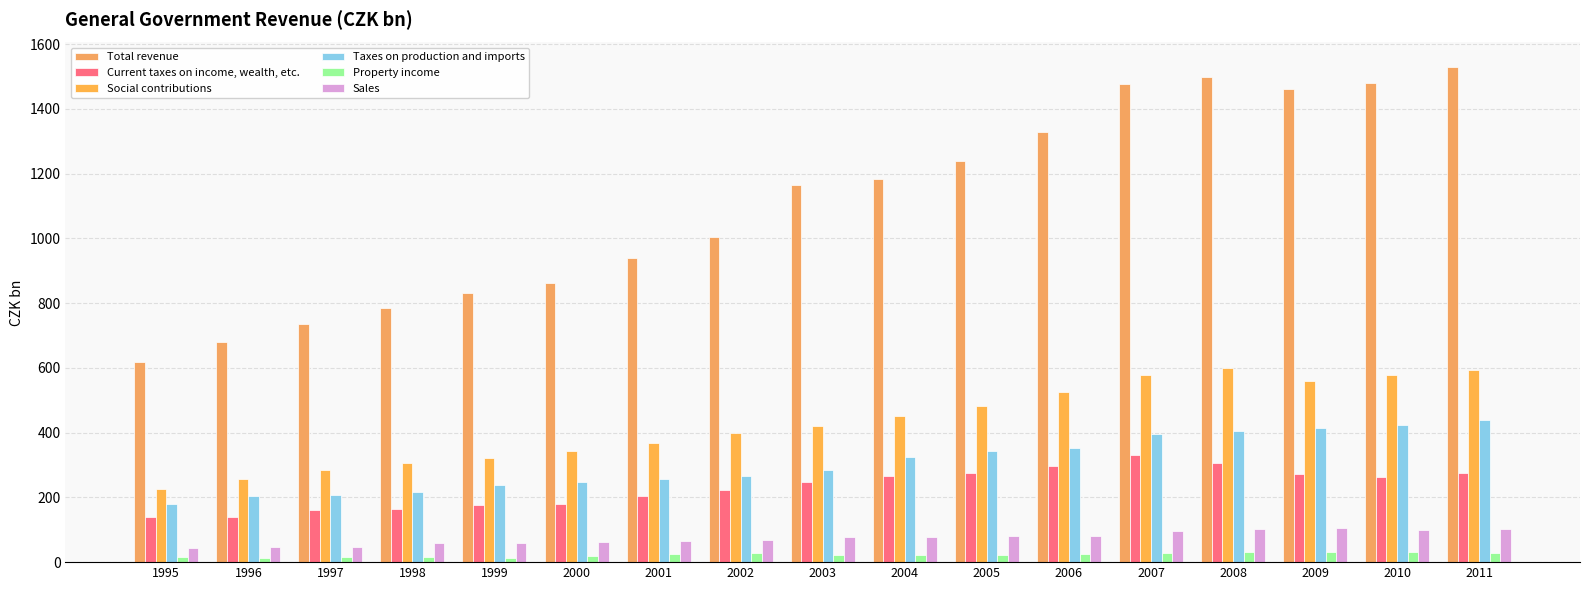

What is the value of the Sales bar at the 8th from the left?

68.4